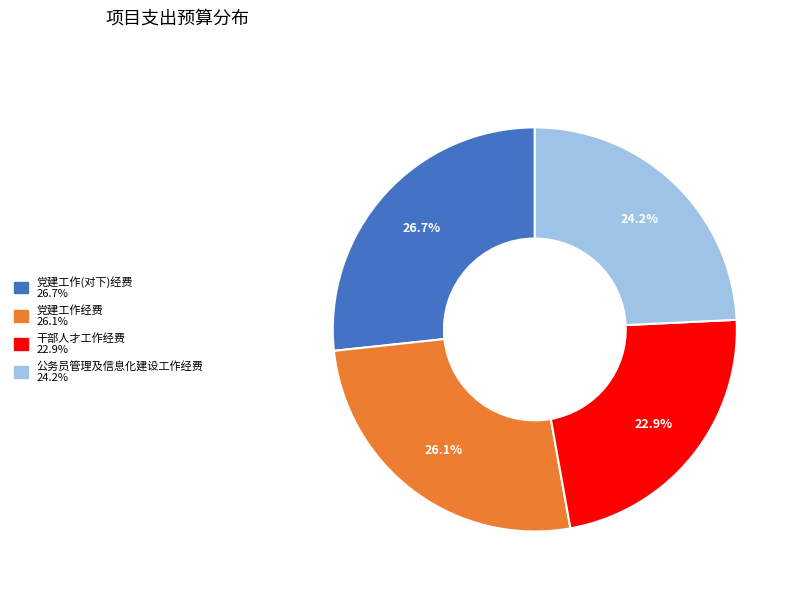

To the nearest percent, what portion does 党建工作经费 represent?

26%